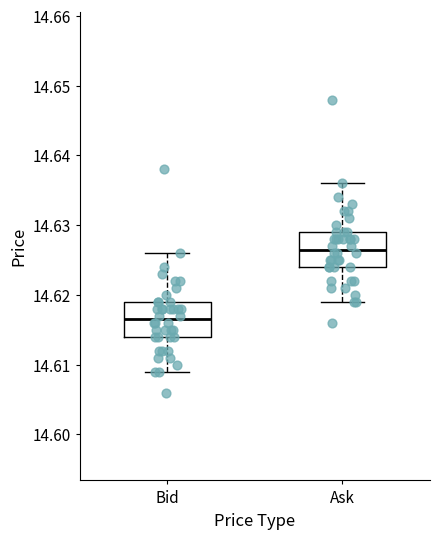

Which box has the lowest median line?

Bid